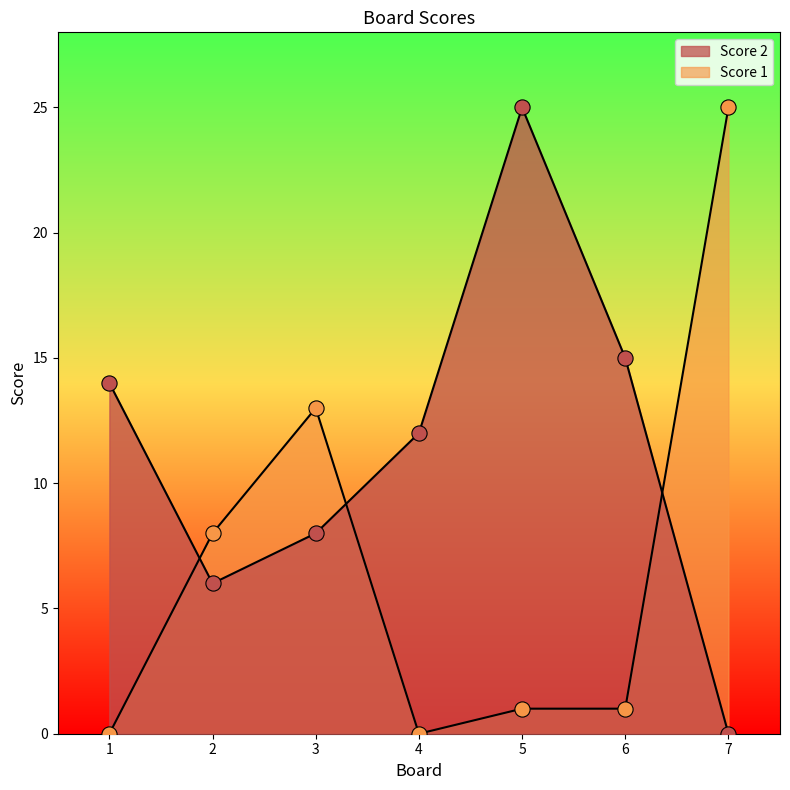

Which series has the largest Y range (max minus min)?

Score 2